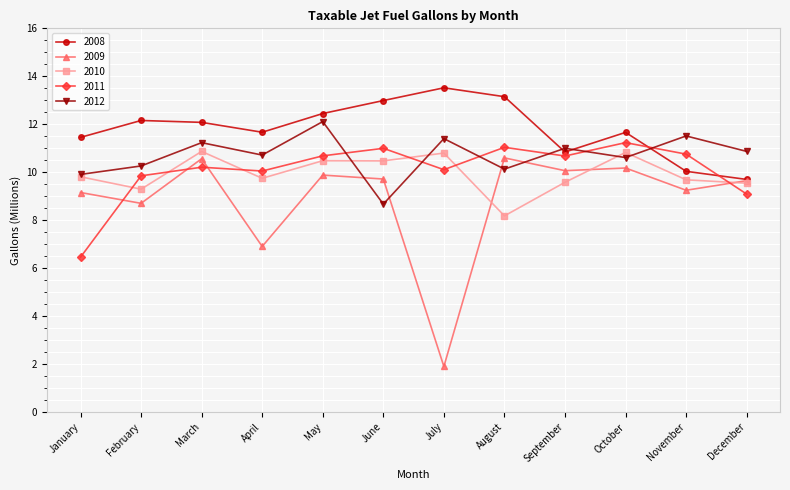

What is the difference between the maximum and minimum values in the 2010 series?

2.7